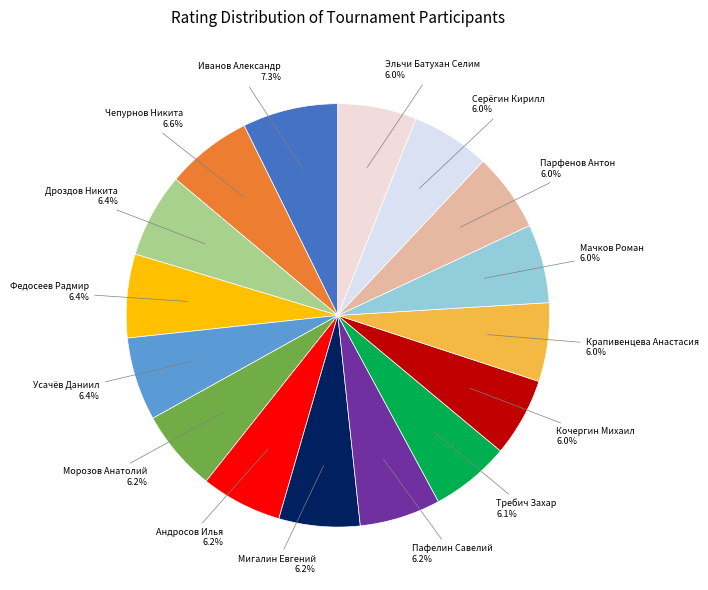

To the nearest percent, what portion does Андросов Илья represent?

6%